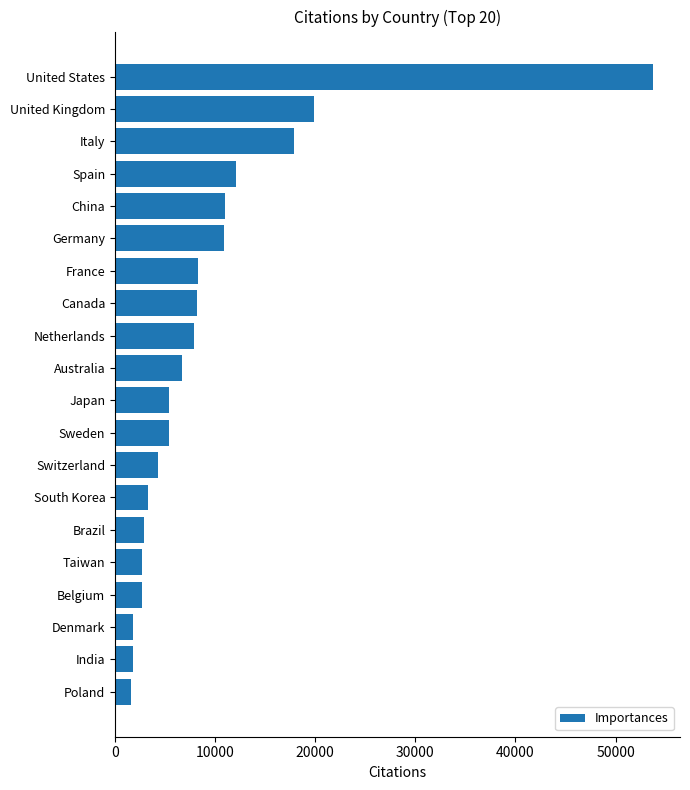

True or false: the data shows 2875 at Brazil.

True